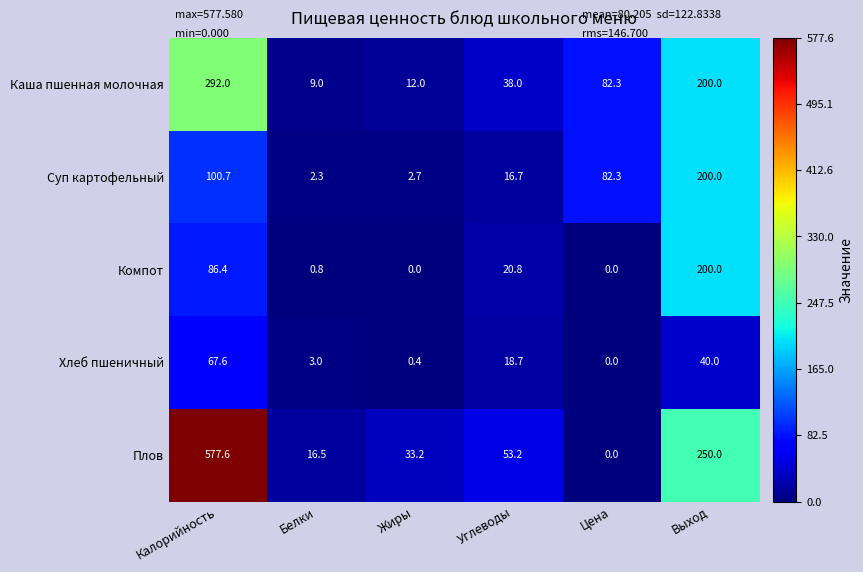

What is the difference between the maximum and minimum values in the Каша пшенная молочная series?

283.0